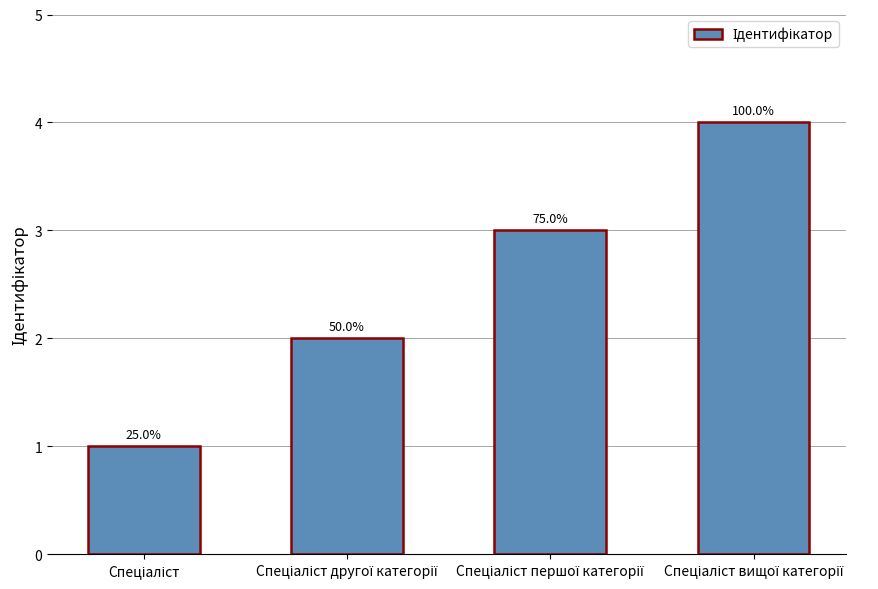

How many bars are there in total?

4